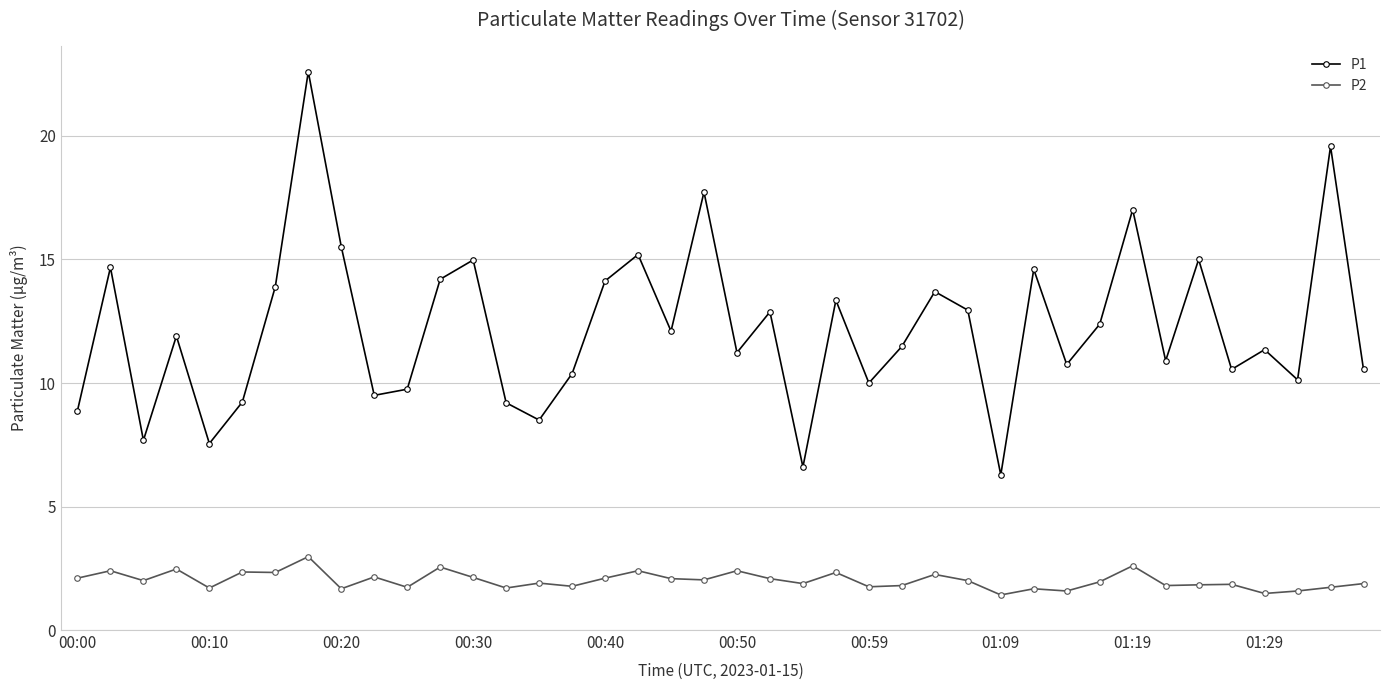

What is the value of the P1 point at the 35th from the left?

15.0